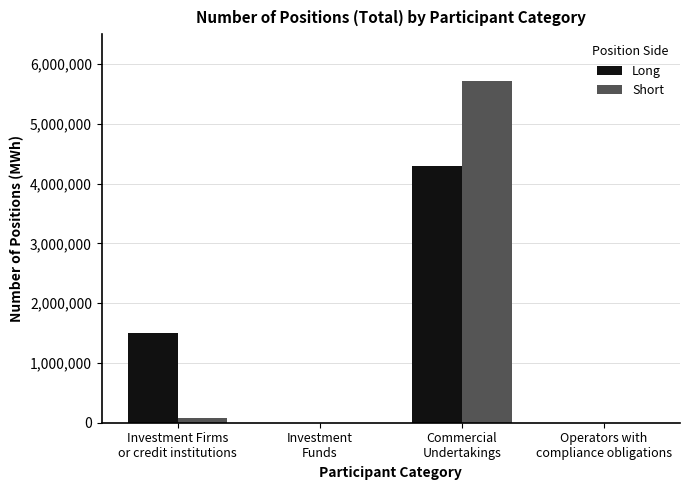

Are the bars horizontal?

No